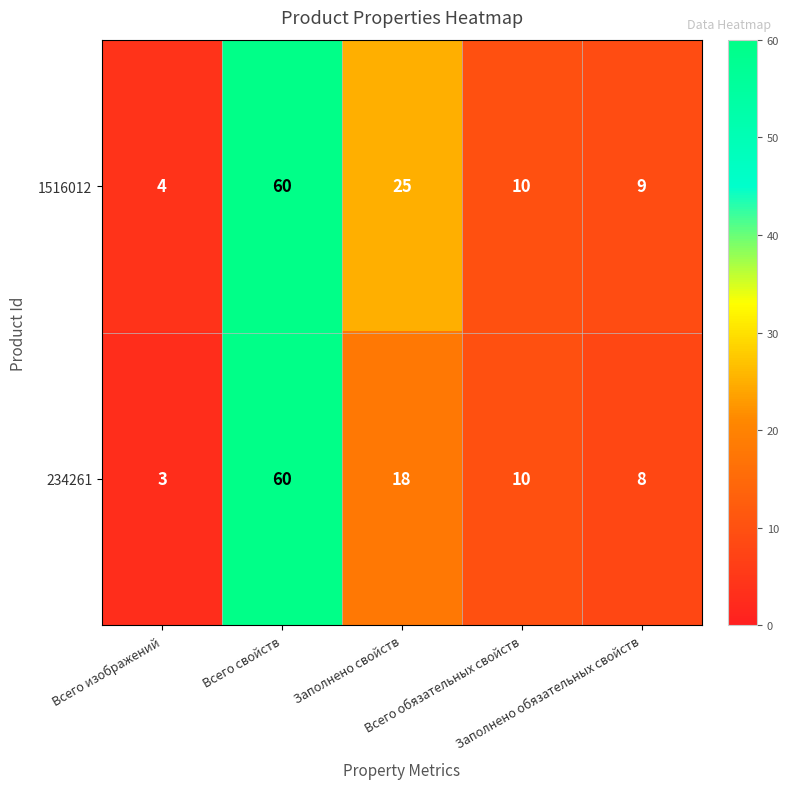

What is the difference between the highest and lowest values at Всего изображений?

1